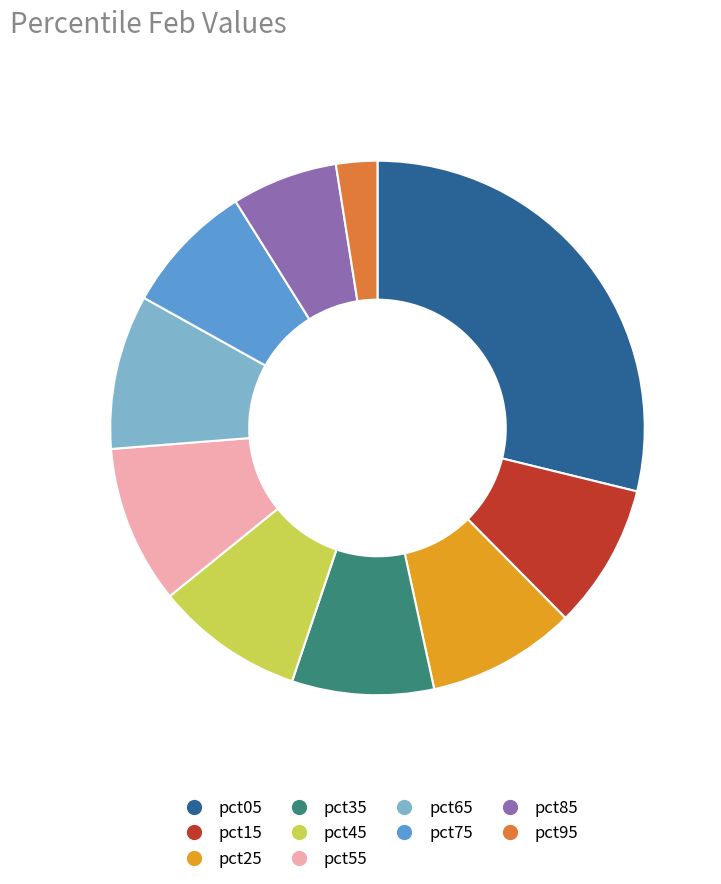

Is there a majority slice in this chart?

No